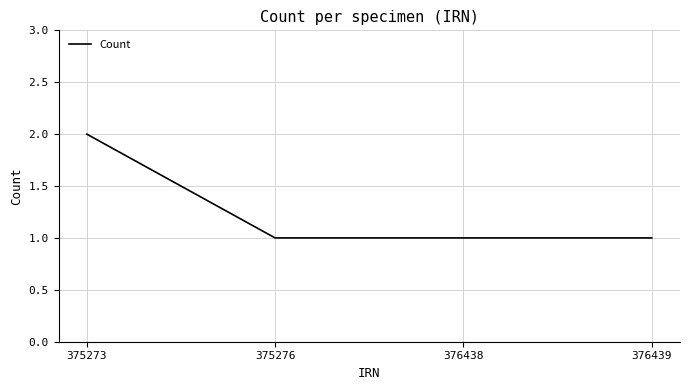

What is the approximate value at 375273?

2